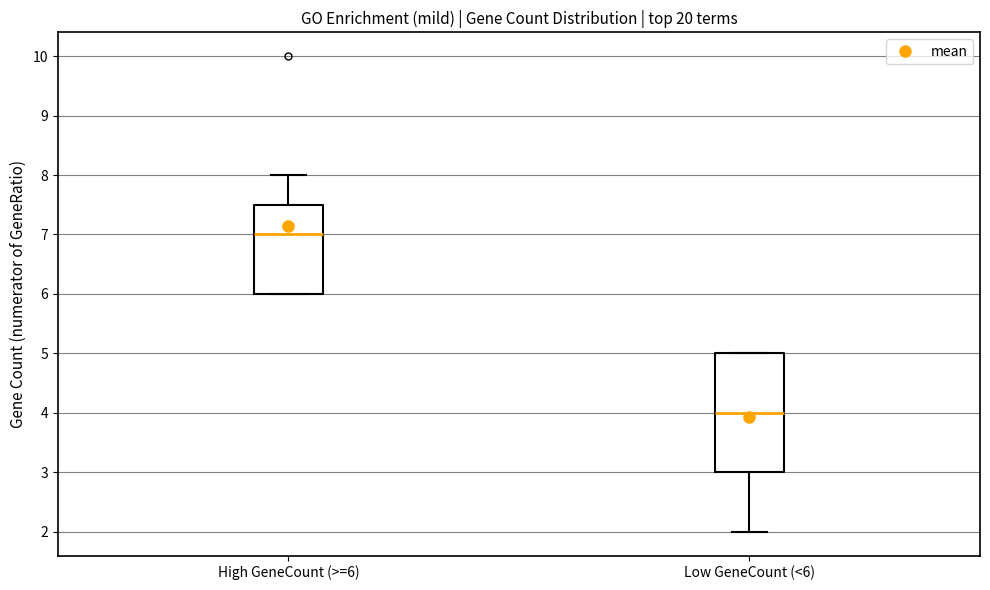

Which box's median line is the highest?

High GeneCount (>=6)